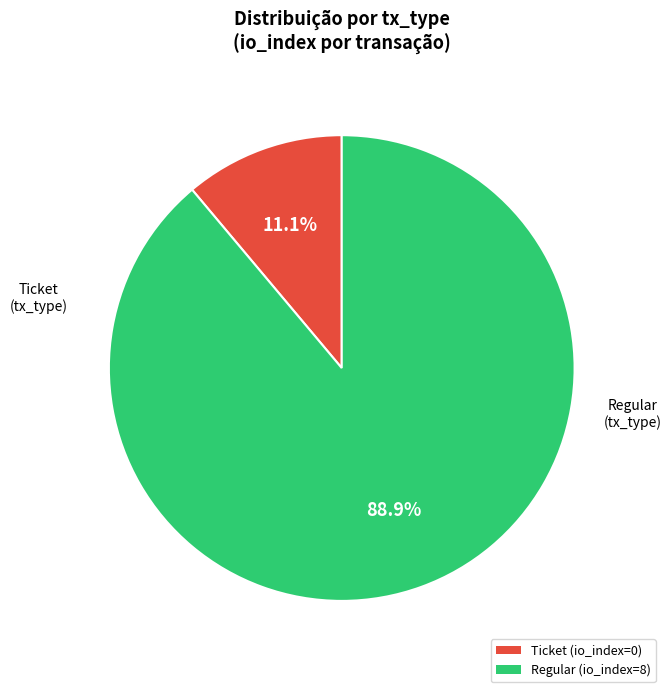

Combined, what portion of the pie is Ticket and Regular?

100.0%